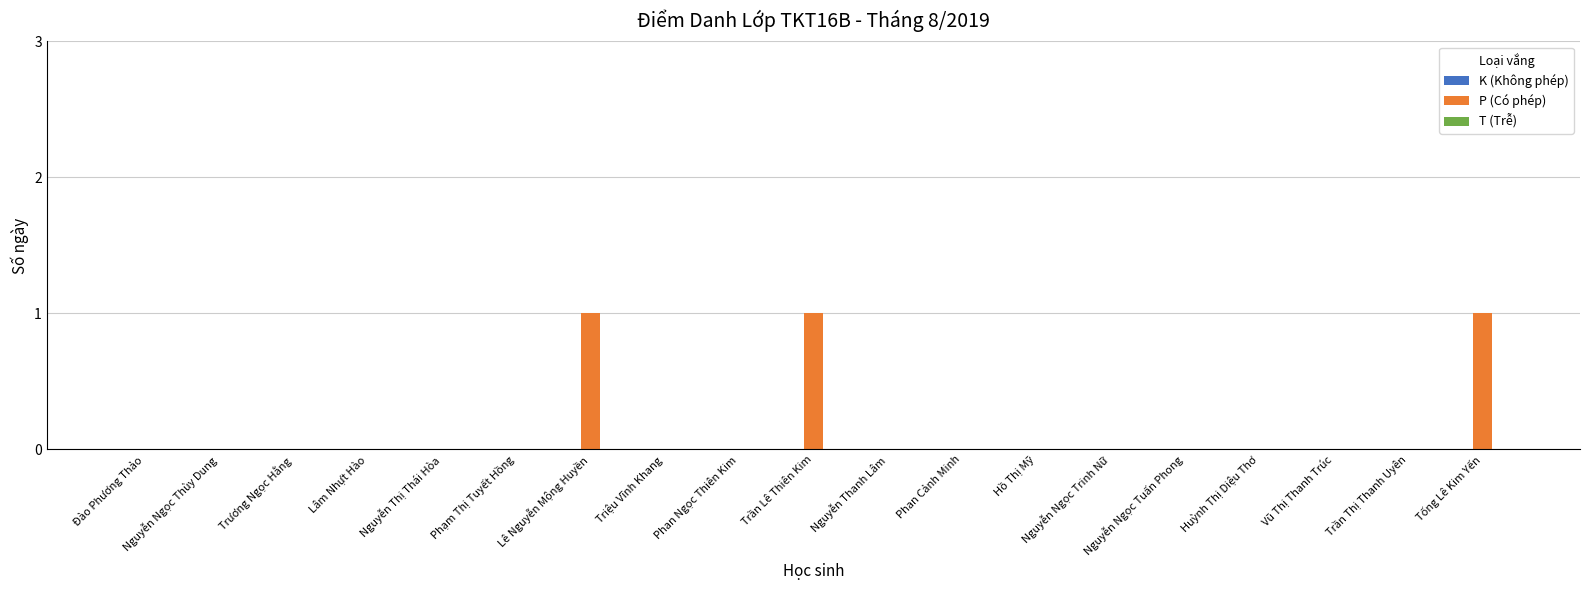

What is the sum of all values?

3